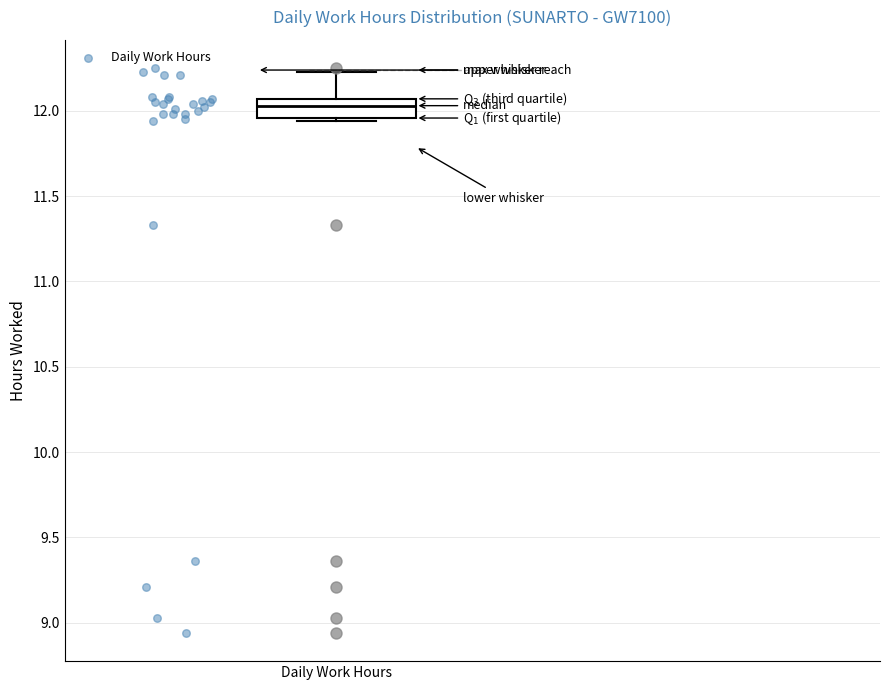

Where is the lower edge of the box for Daily Work Hours on the y-axis? The values are not printed on the chart, so give them approximately, as read against the axis.

11.95